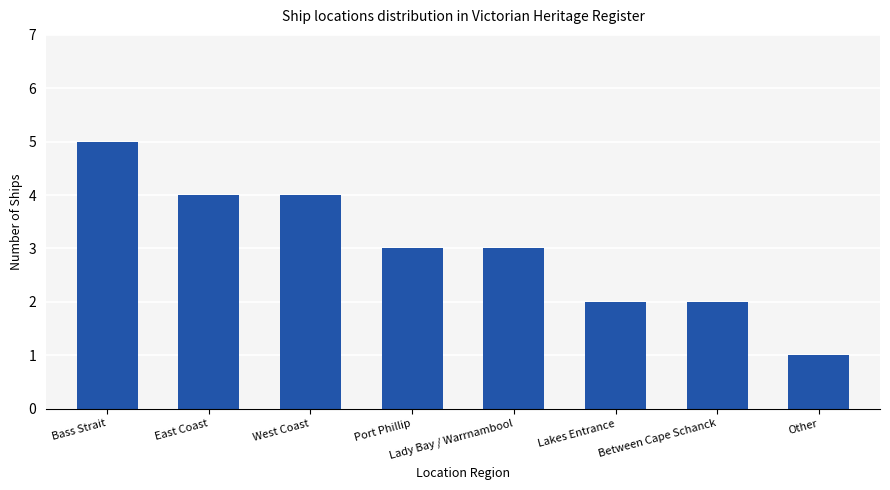

What is the maximum value shown in the chart?

5